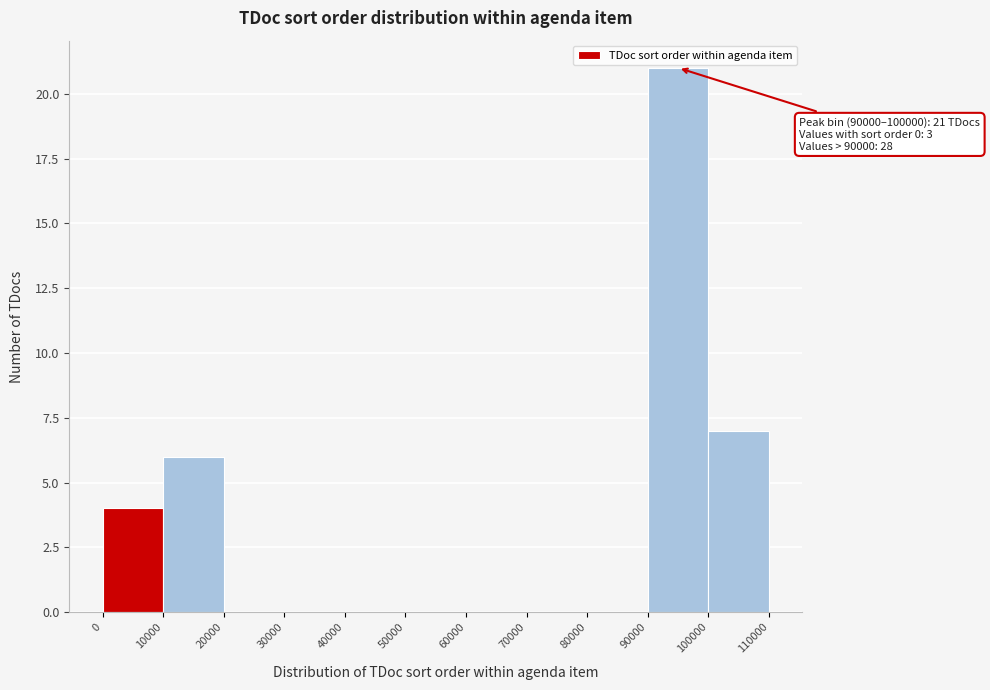

Over which range of the x-axis is the bar tallest?

90000 to 100000